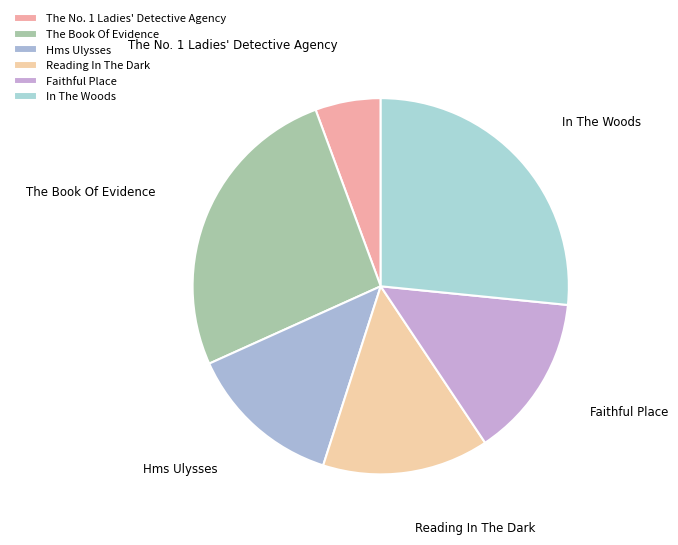

Does The Book Of Evidence represent more than half of the total?

No